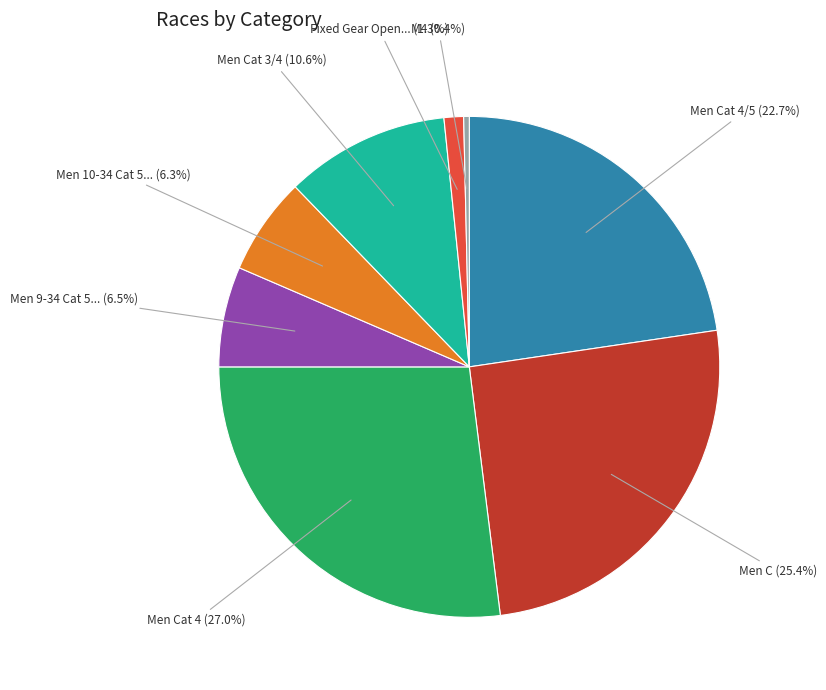

Which slice is the smallest?

M4 (0.4%)